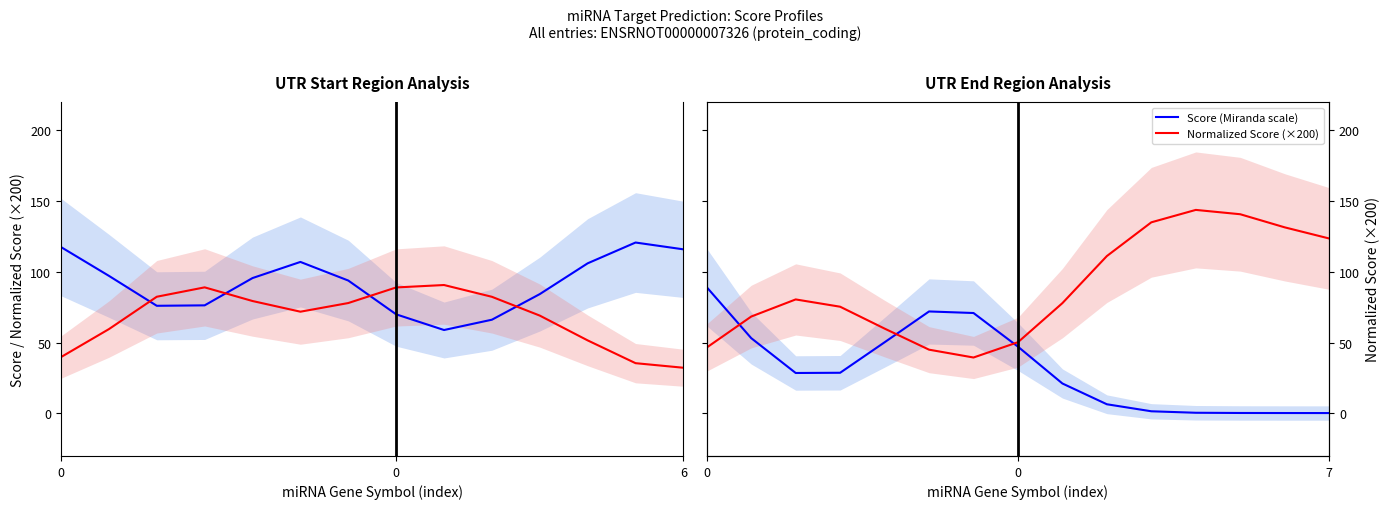

Where do Score (Miranda scale) and Normalized Score (×200) first cross each other?

0 and 0